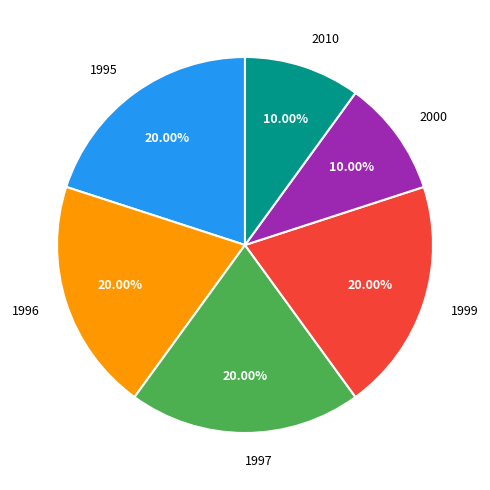

What is the ratio of the value at 1997 to the value at 1999?

1.0